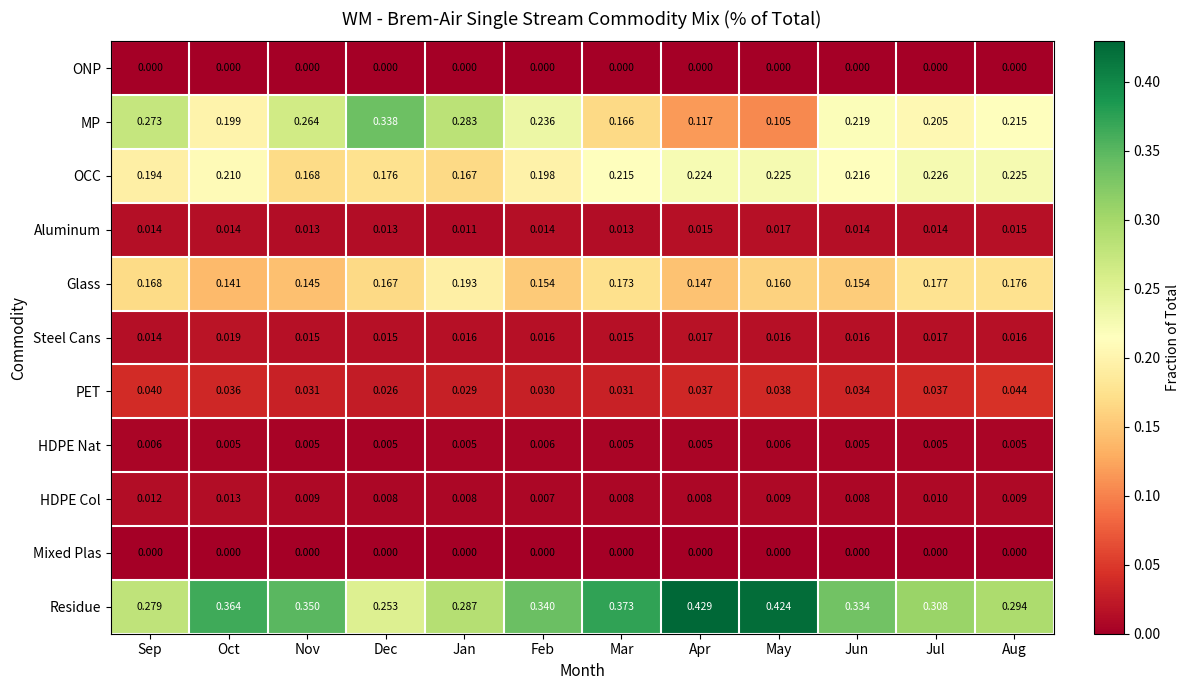

At which category does the chart reach its peak across all series?

Apr